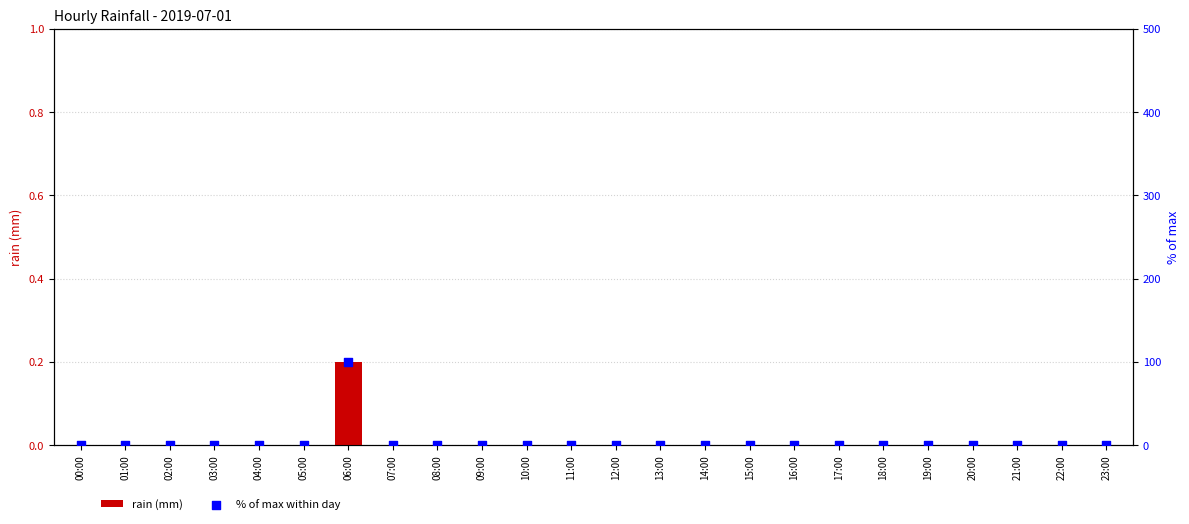

Is the value of % of max within day at 11:00 greater than the value of rain (mm) at 07:00?

No